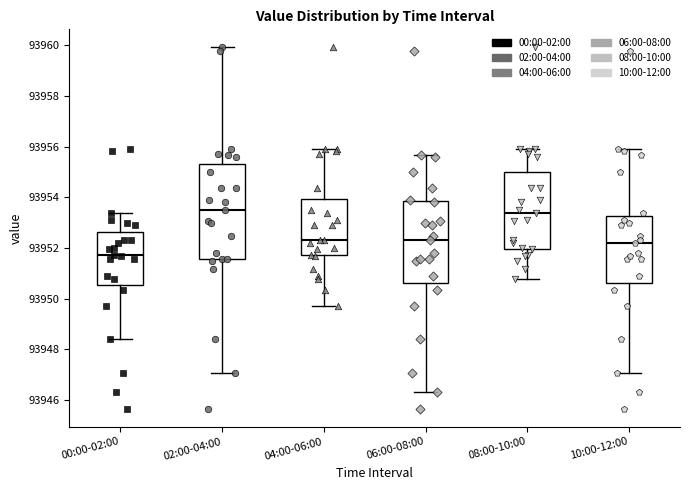

Reading left to right, read every box against the y-axis: the position of its median line, the range the box covers, and the ends of its whiskers. The values are not printed on the chart, so give them approximately, as read against the axis.

00:00-02:00: median 93951.8, box 93950.6 to 93952.6, whiskers 93948.4 to 93953.4
02:00-04:00: median 93953.4, box 93951.6 to 93955.2, whiskers 93947.0 to 93960.0
04:00-06:00: median 93952.4, box 93951.8 to 93954.0, whiskers 93949.8 to 93956.0
06:00-08:00: median 93952.4, box 93950.6 to 93953.8, whiskers 93946.4 to 93955.6
08:00-10:00: median 93953.4, box 93952.0 to 93955.0, whiskers 93950.8 to 93956.0
10:00-12:00: median 93952.2, box 93950.6 to 93953.2, whiskers 93947.0 to 93955.8